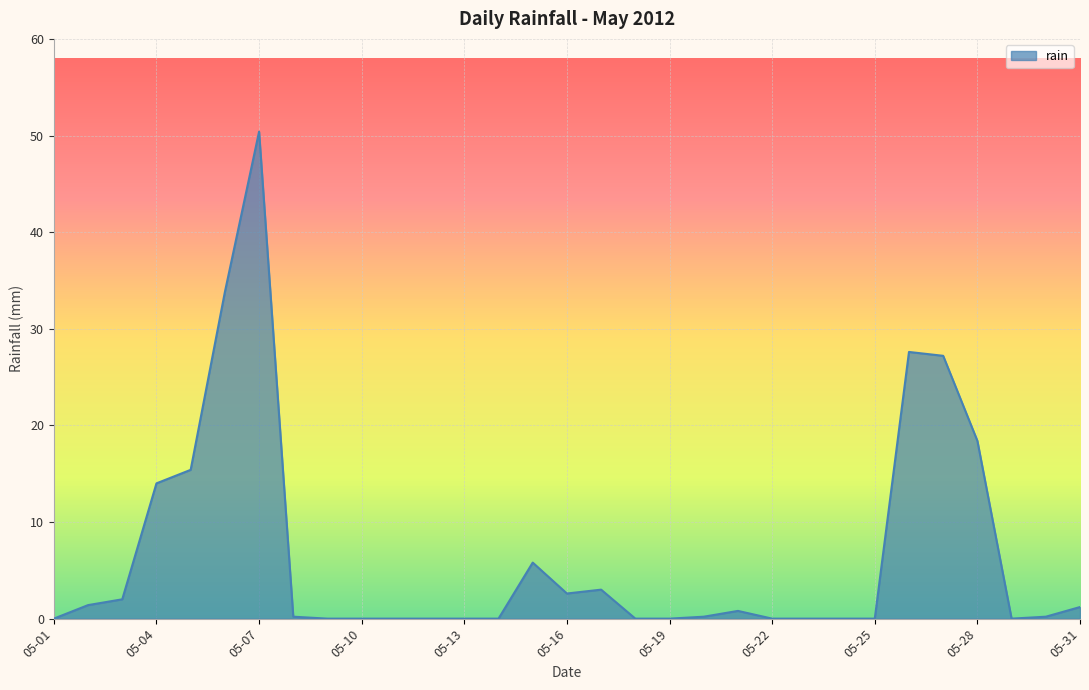

What is the greatest value displayed?

50.4